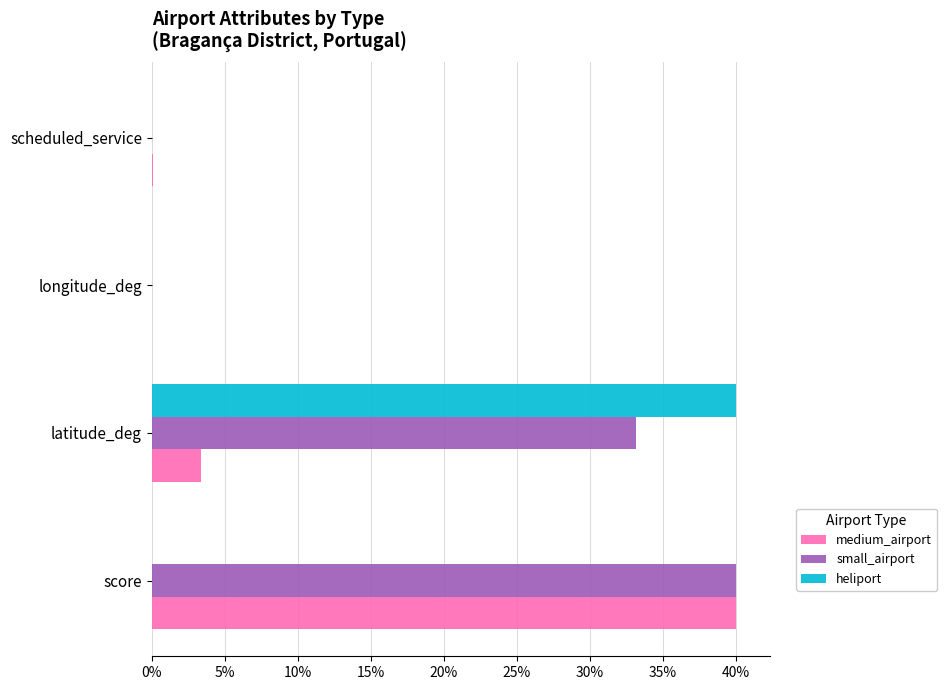

How many series are shown in this chart?

3